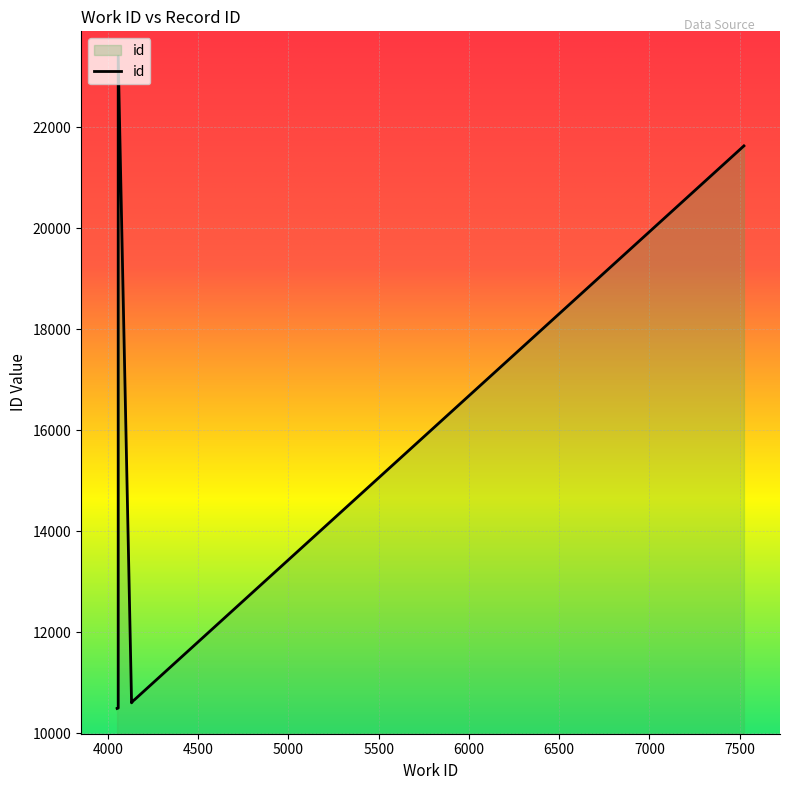

What is the change in value from 4057 to 7524?

+11129